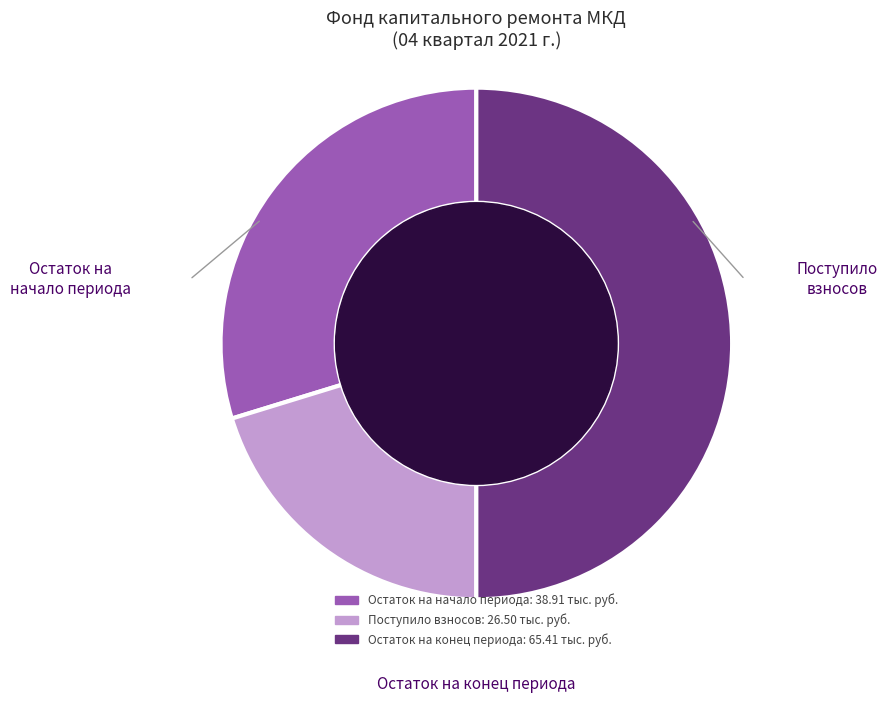

What is the ratio of the value at Остаток на начало периода to the value at Остаток на конец периода?

0.6